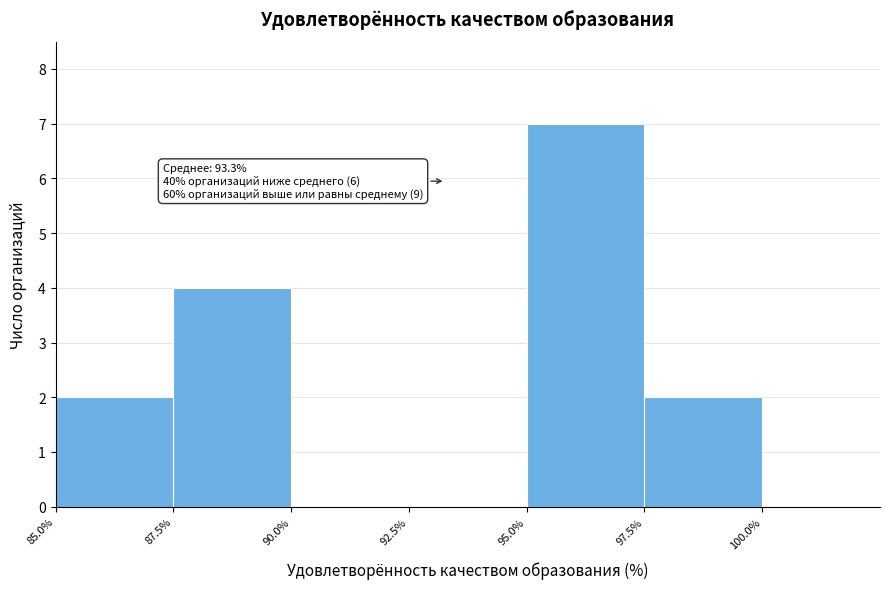

Which range on the x-axis has the tallest bar?

95.0% to 97.5%